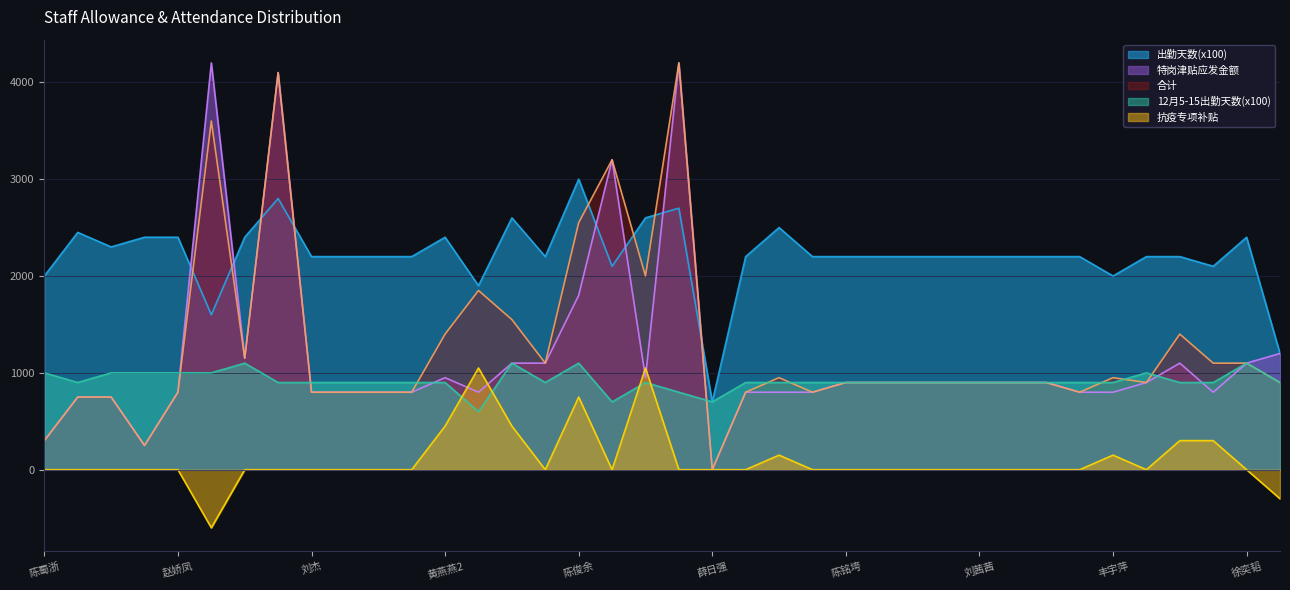

True or false: 抗疫专项补贴 has a value of -752 at 蔡州.

False